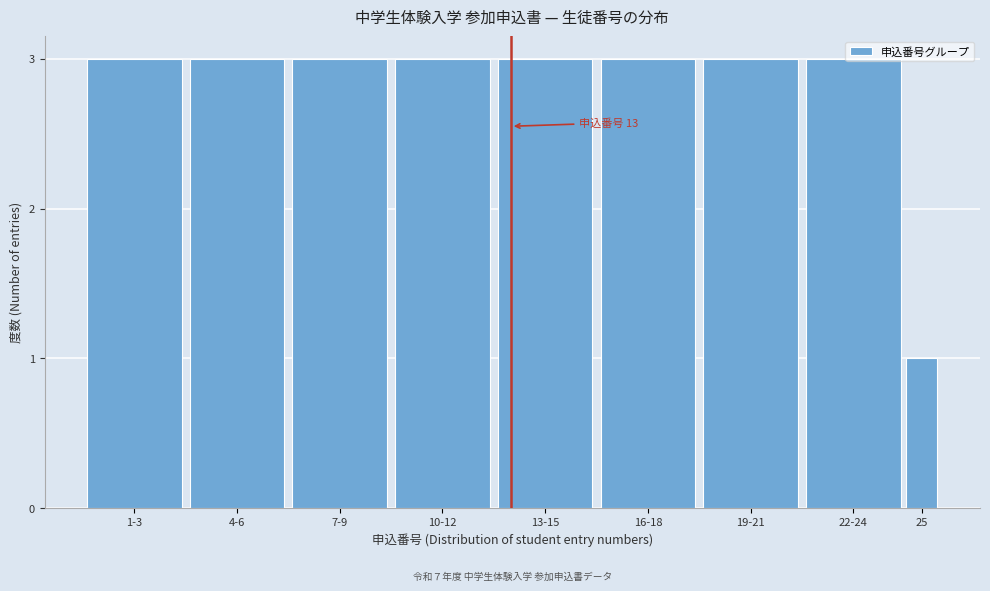

What is the greatest value displayed?

3